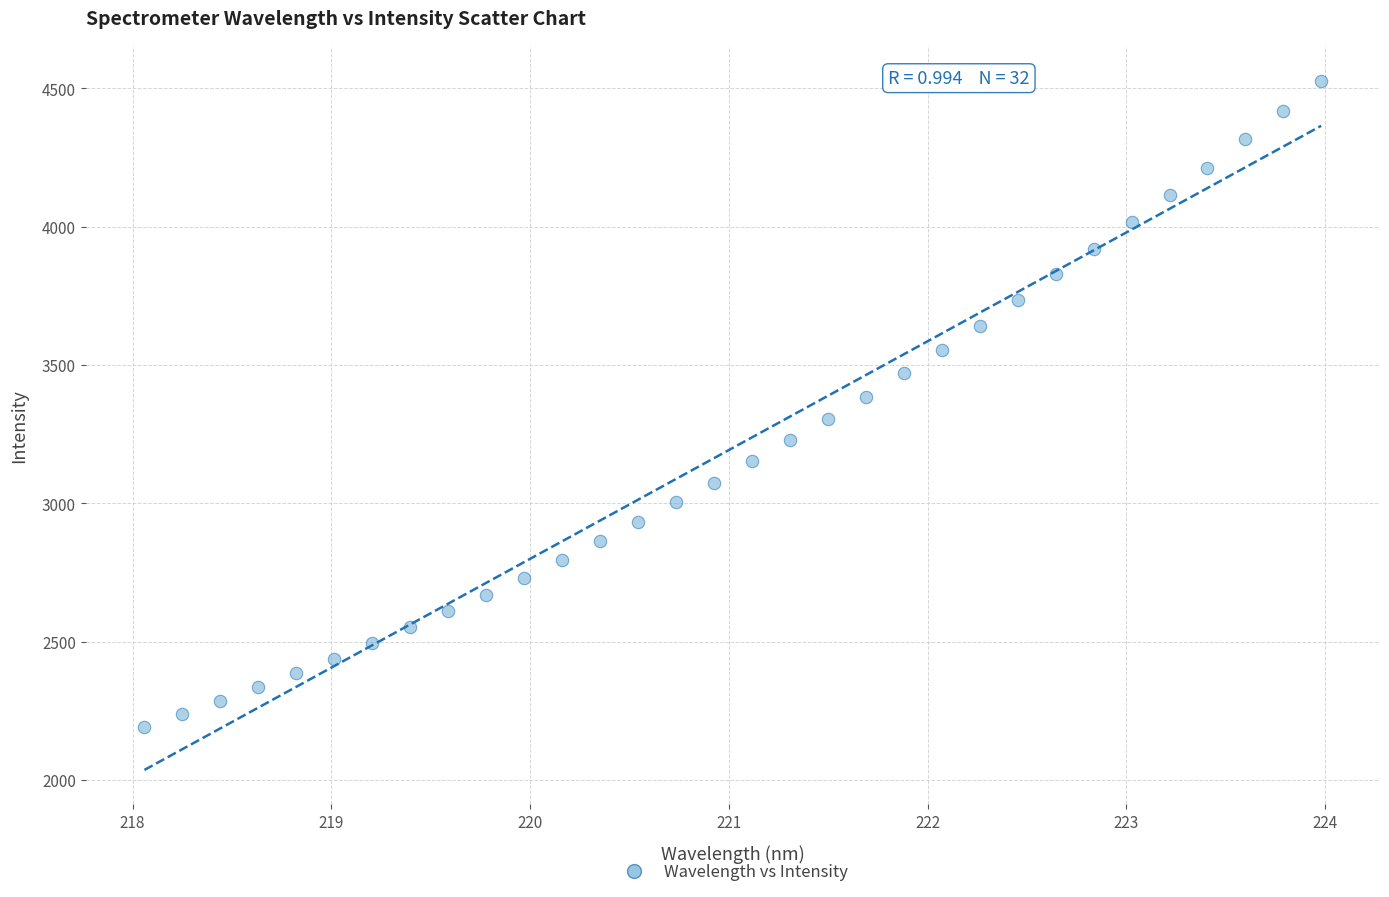

What is the range of Y values (max minus min)?

2336.1